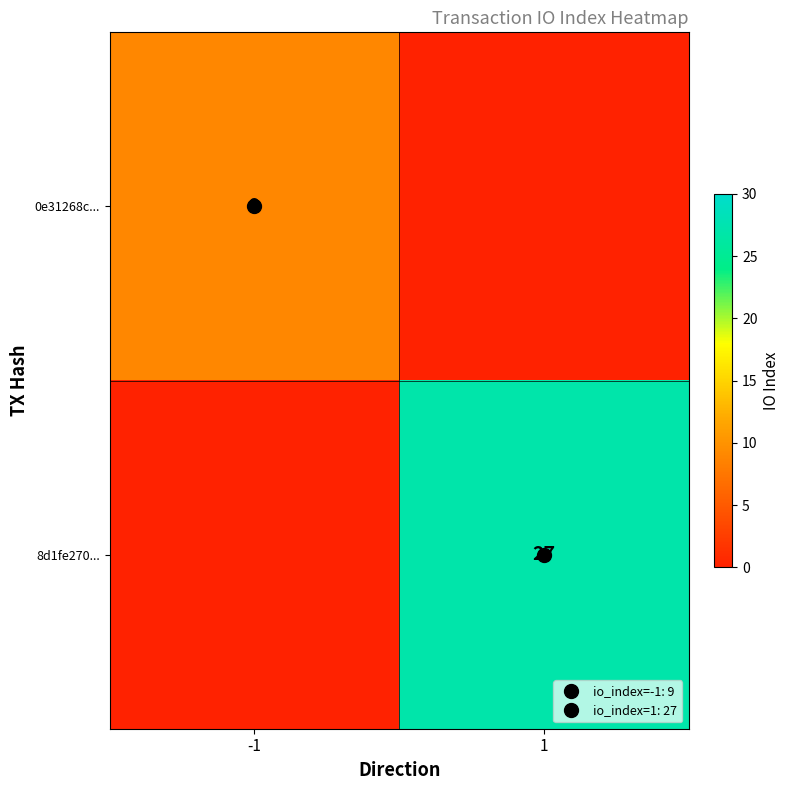

What is the difference between the highest and lowest values at -1?

9